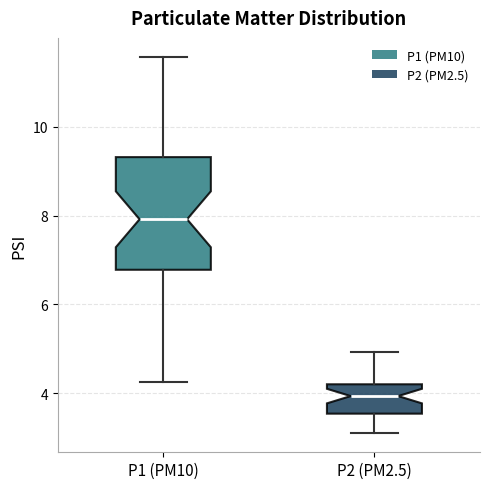

Where does the lower whisker of the box for P2 (PM2.5) end on the y-axis? The values are not printed on the chart, so give them approximately, as read against the axis.

3.2